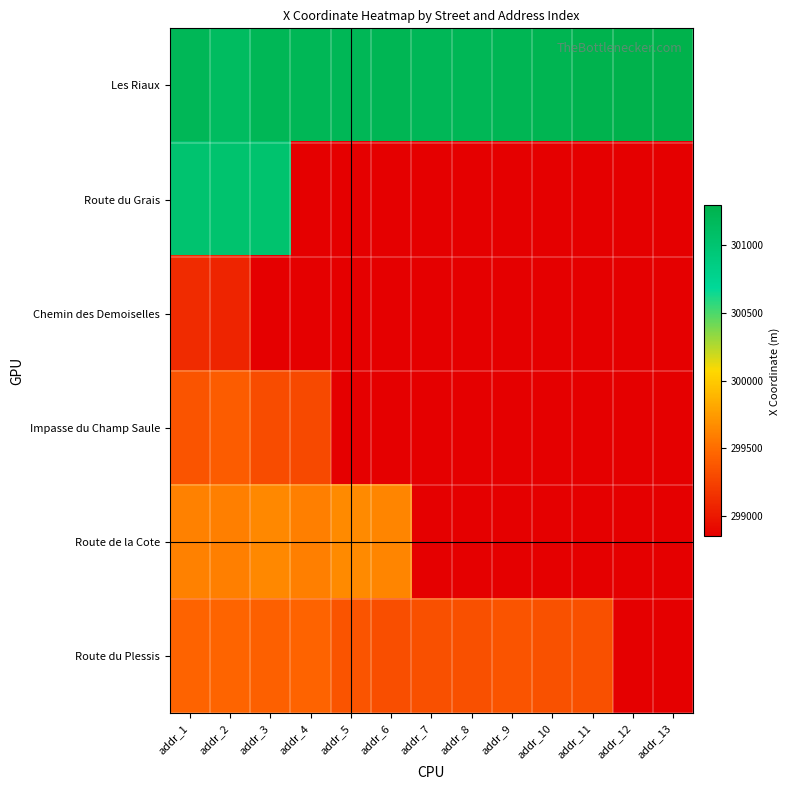

At how many categories does at least one series exceed 301026?

13